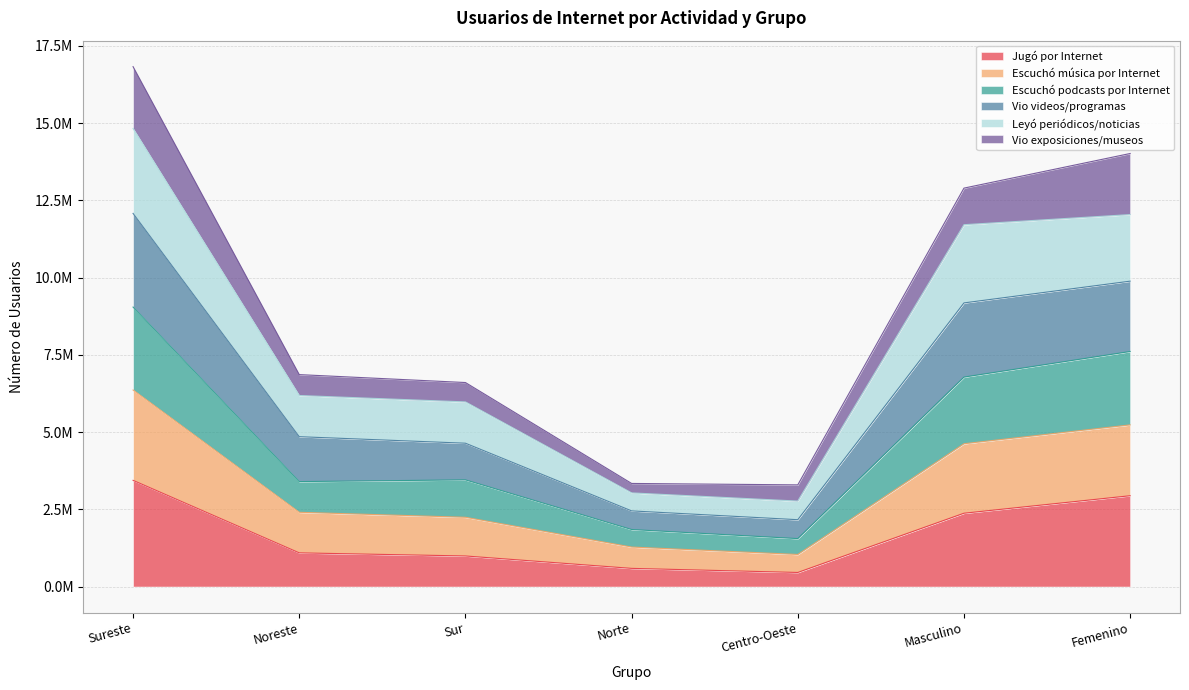

What are all the series names shown in the legend?

Jugó por Internet, Escuchó música por Internet, Escuchó podcasts por Internet, Vio videos/programas, Leyó periódicos/noticias, Vio exposiciones/museos